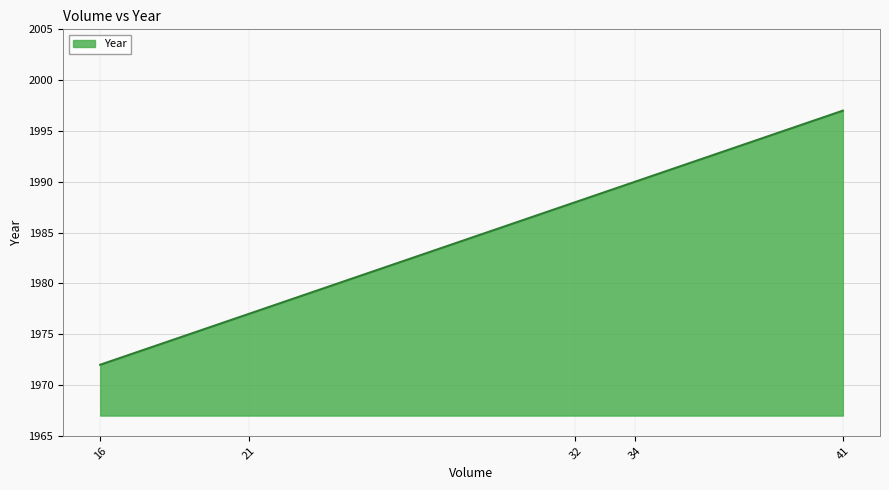

What is the difference between the values at 21 and 16?

5